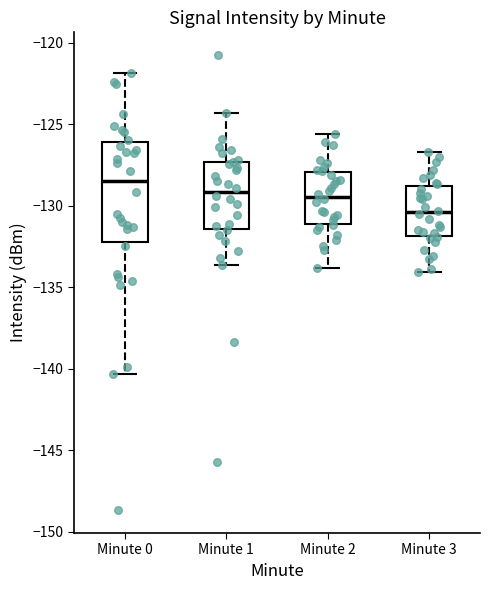

Reading left to right, read every box against the y-axis: the position of its median line, the range the box covers, and the ends of its whiskers. The values are not printed on the chart, so give them approximately, as read against the axis.

Minute 0: median -128.5, box -132.0 to -126.0, whiskers -140.5 to -122.0
Minute 1: median -129.0, box -131.5 to -127.5, whiskers -133.5 to -124.5
Minute 2: median -129.5, box -131.0 to -128.0, whiskers -134.0 to -125.5
Minute 3: median -130.5, box -132.0 to -129.0, whiskers -134.0 to -126.5